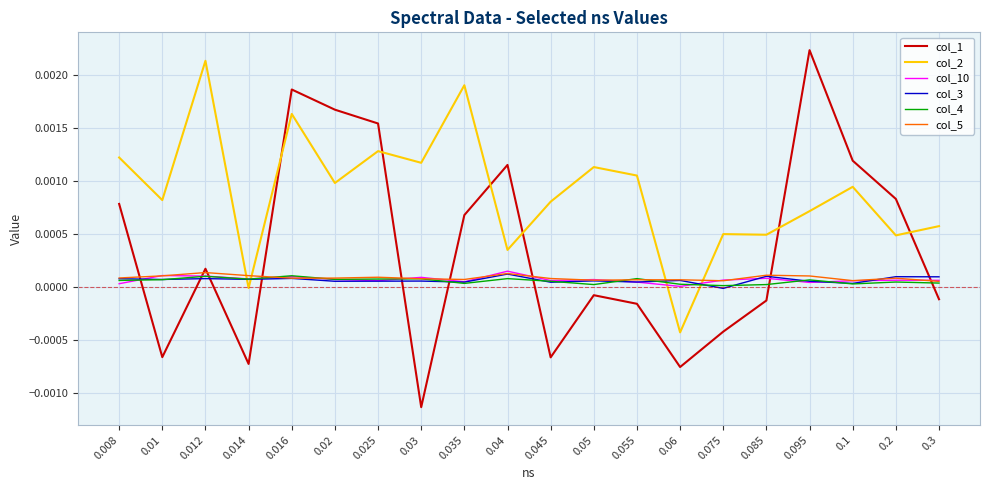

At which label does col_1 reach its minimum?

0.03